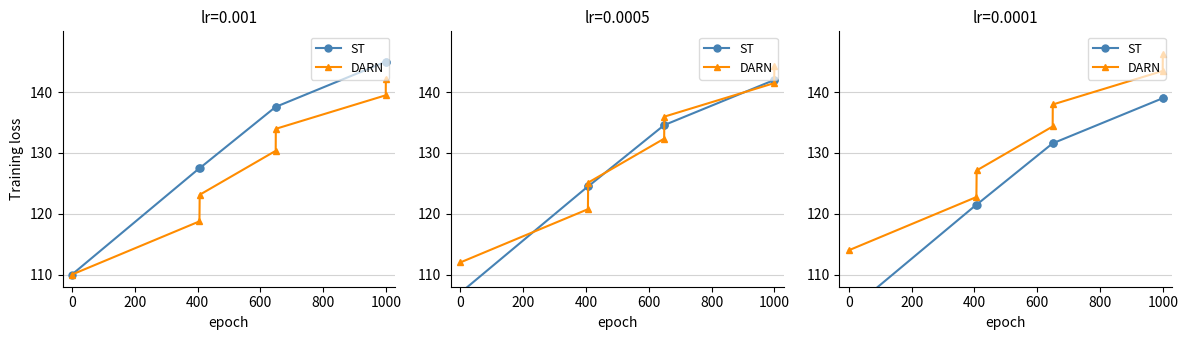

Which series has the widest spread of values?

ST